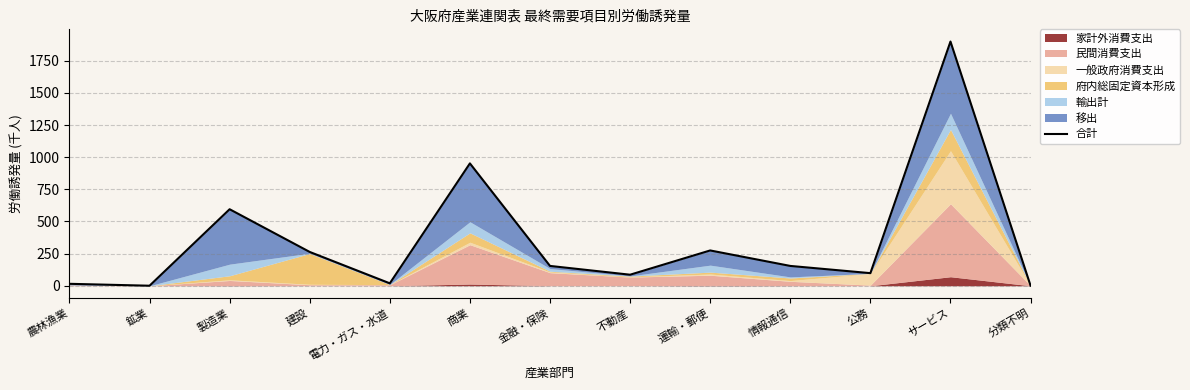

At which label does the data first exceed 154?

製造業